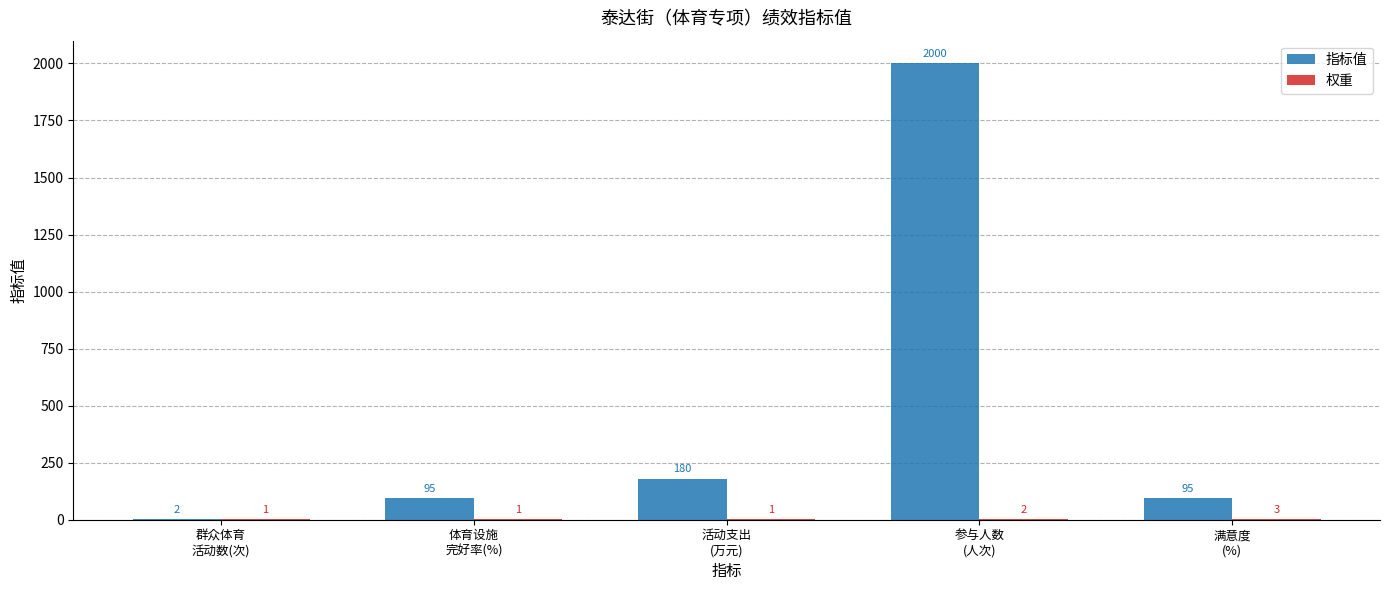

Which series has the largest total across all categories?

指标值